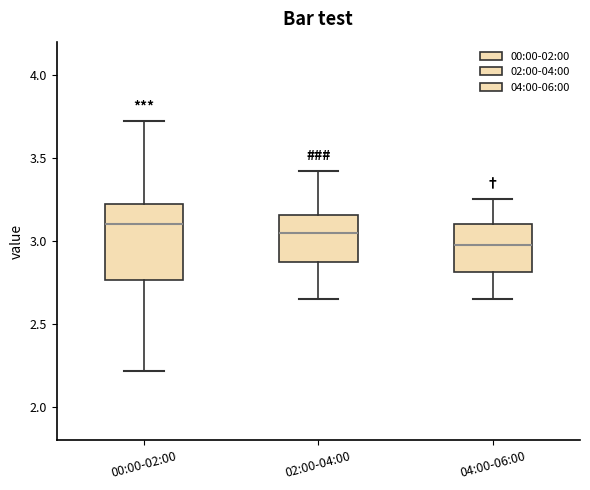

Where does the median line of the box for 04:00-06:00 sit on the y-axis? The values are not printed on the chart, so give them approximately, as read against the axis.

3.00